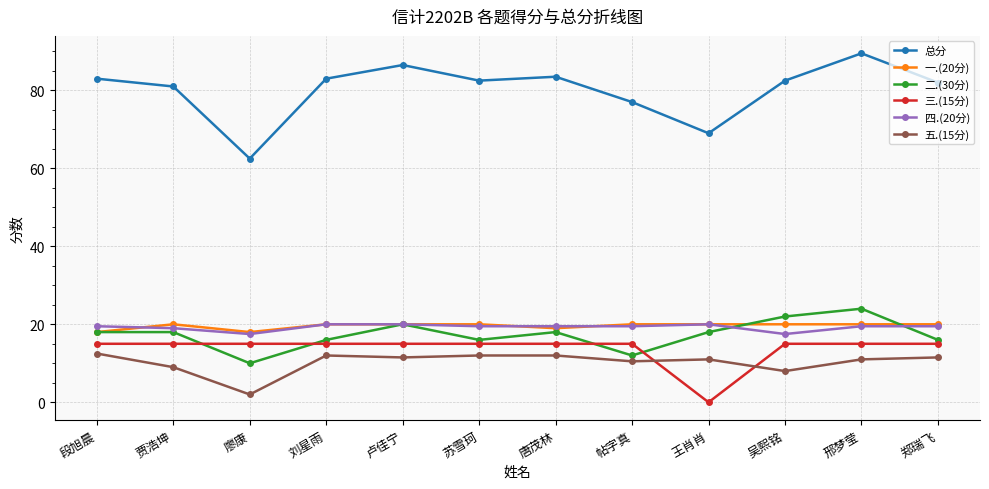

What is the label of the 4th point from the right?

王肖肖